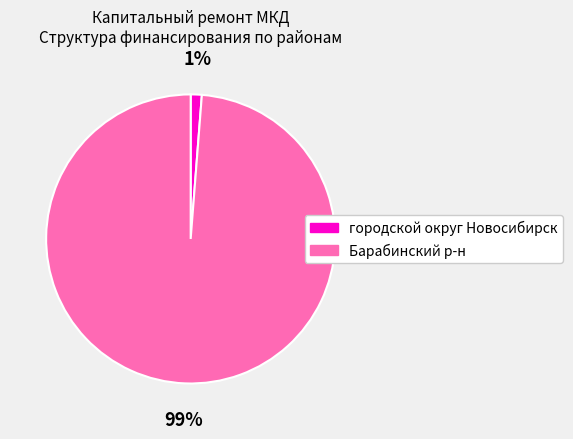

Is there a majority slice in this chart?

Yes